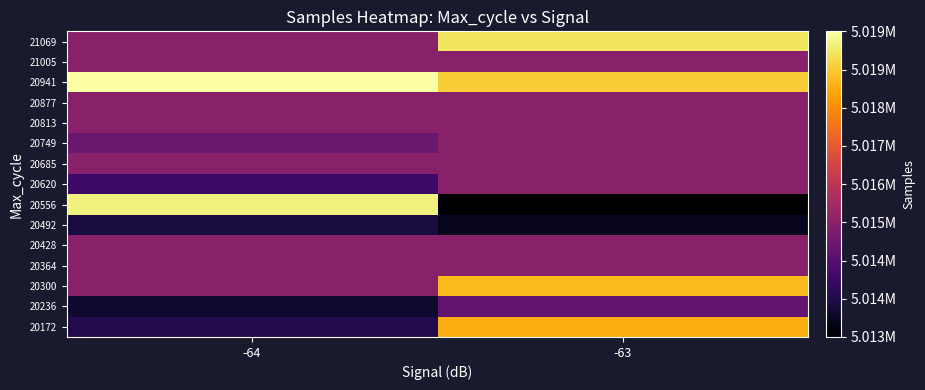

What is the minimum value shown in the chart?

5012796.0